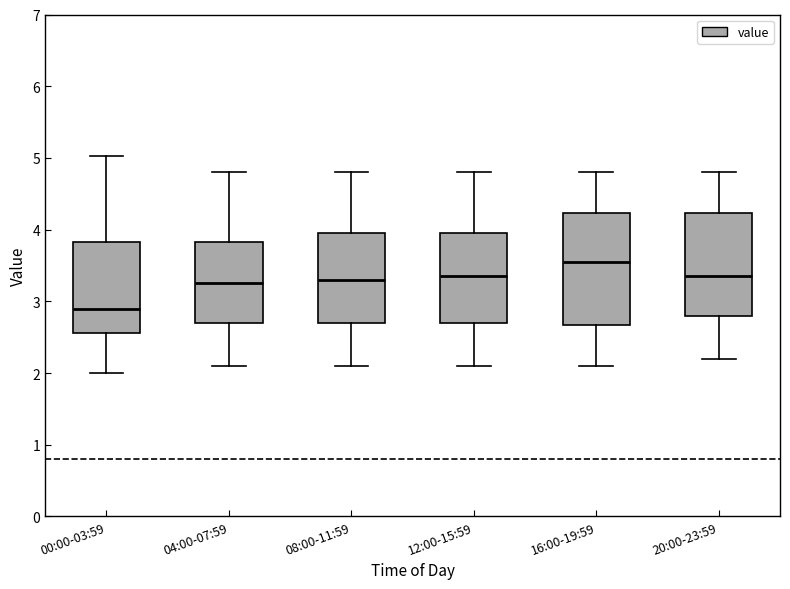

Where is the lower edge of the box for 16:00-19:59 on the y-axis? The values are not printed on the chart, so give them approximately, as read against the axis.

2.7